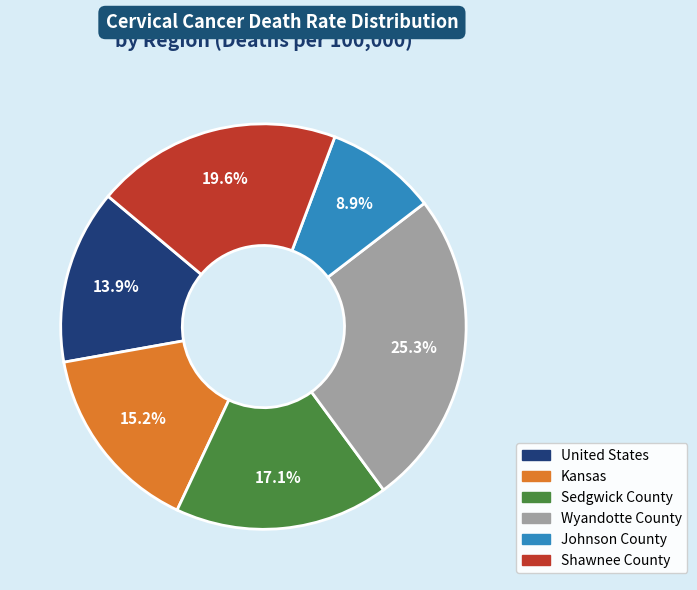

Rank the categories by value from lowest to highest.

Johnson County, United States, Kansas, Sedgwick County, Shawnee County, Wyandotte County